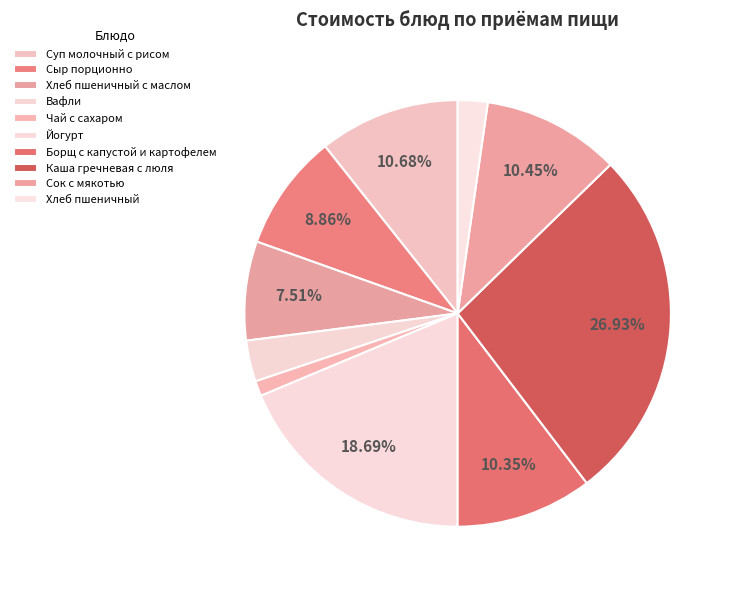

Which has a higher value, Чай с сахаром or Борщ с капустой и картофелем?

Борщ с капустой и картофелем